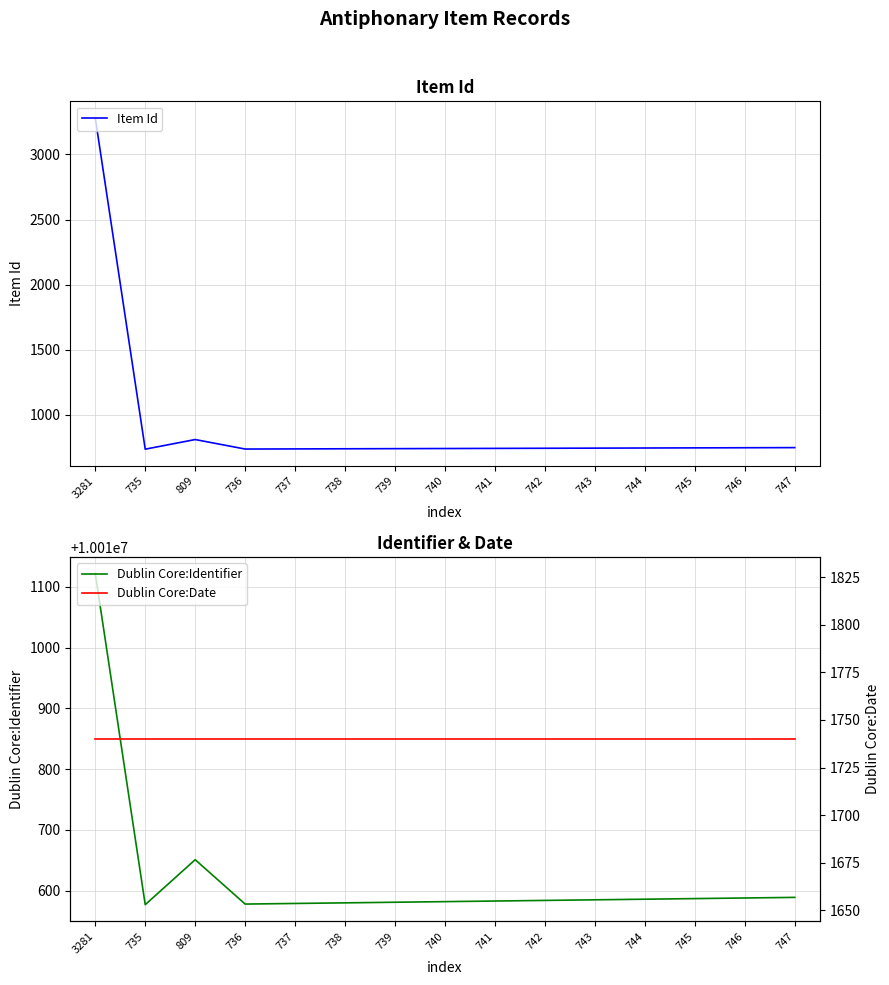

Which series has the largest total across all categories?

Dublin Core:Identifier